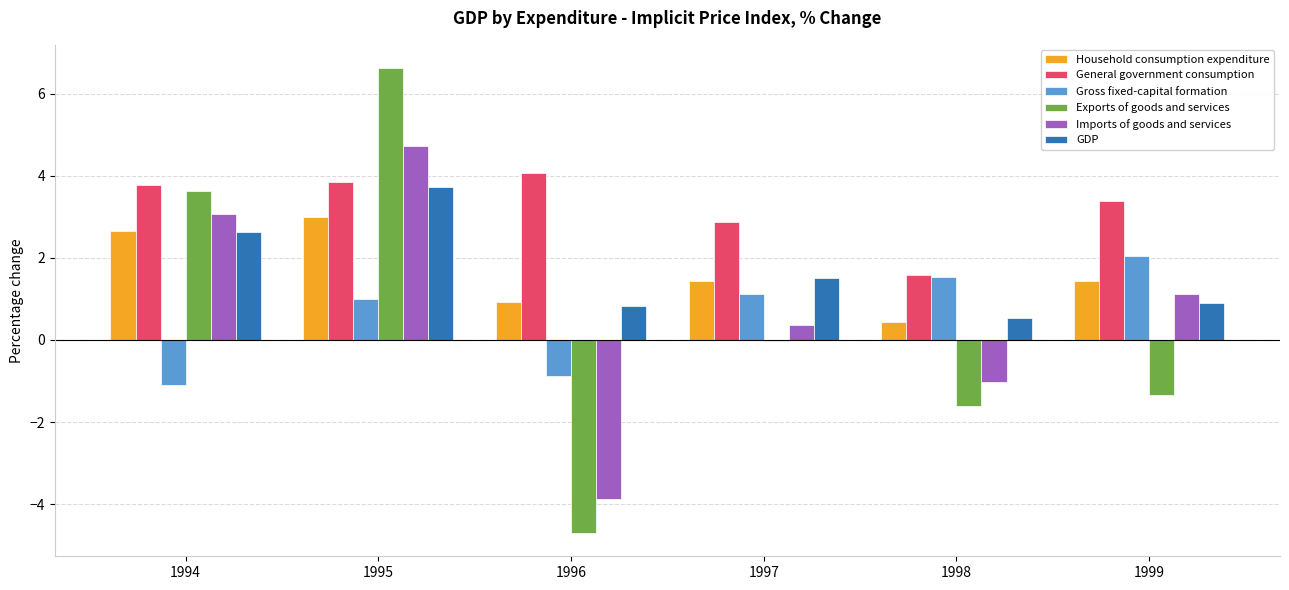

Which category has the highest value across all series?

1995